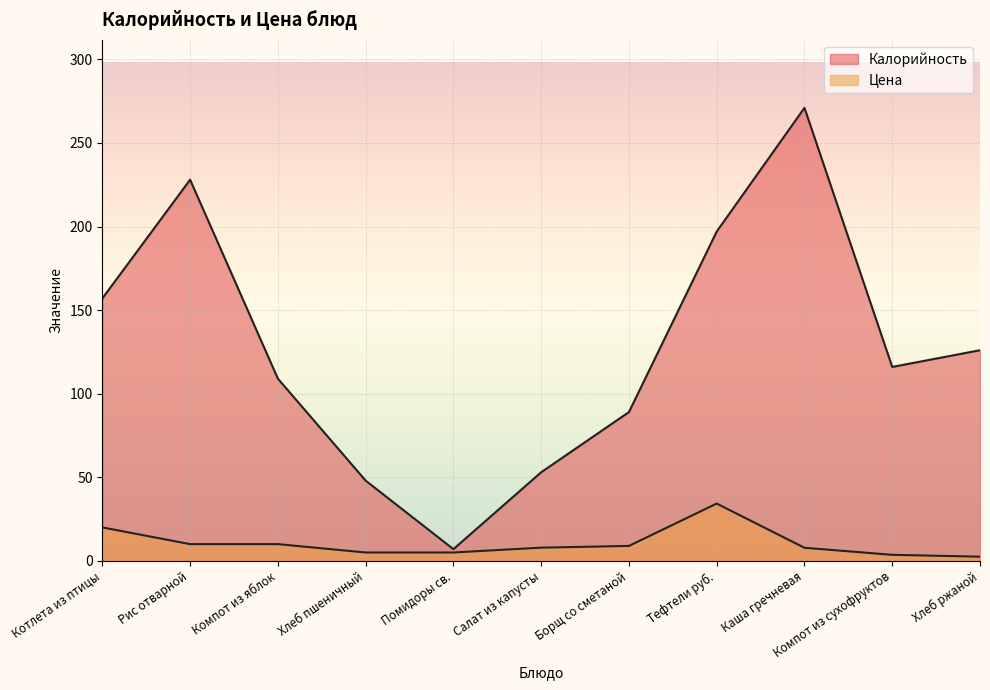

True or false: Цена and Калорийность intersect in this chart.

False